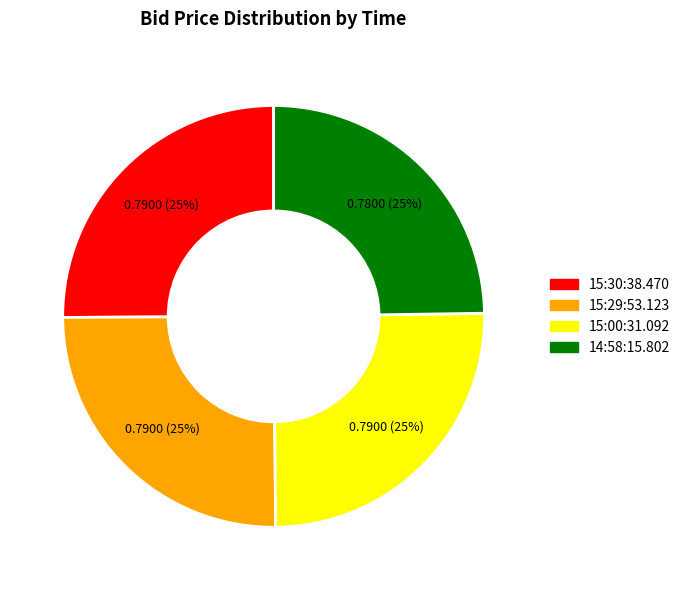

What percentage is the 15:30:38.470 slice, to the nearest percent?

25%